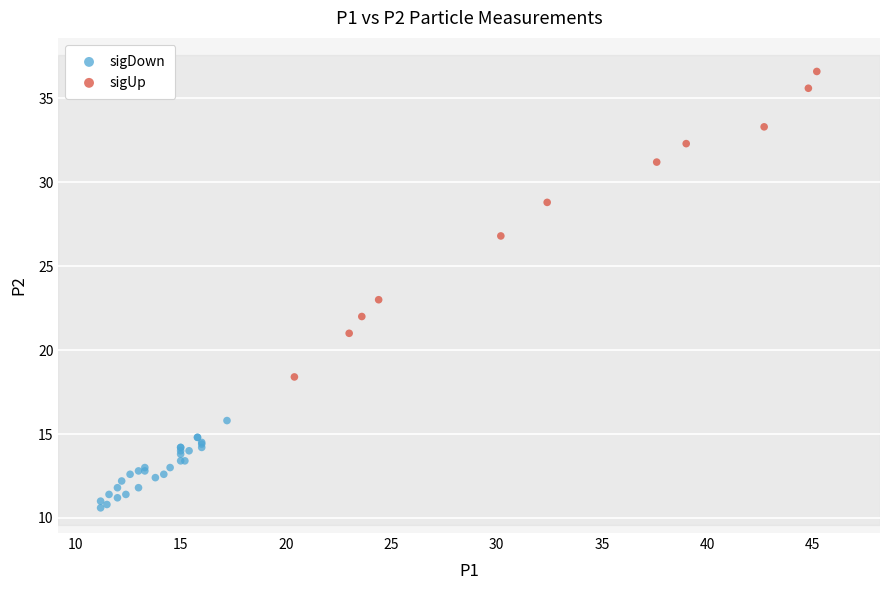

Which series has the largest Y range (max minus min)?

sigUp